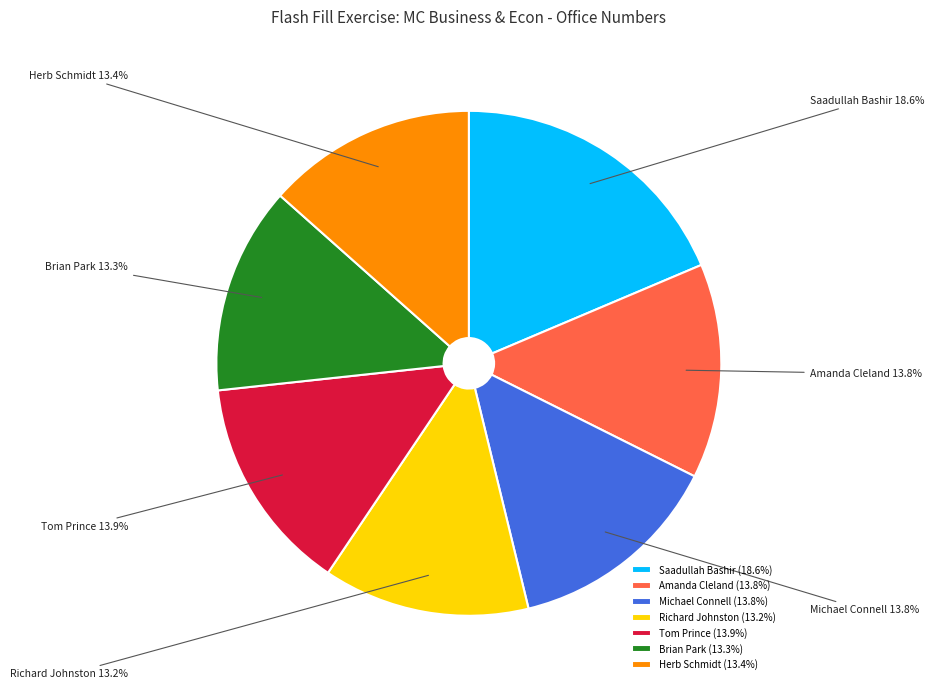

Is the sum of Saadullah Bashir and Herb Schmidt greater than half?

No